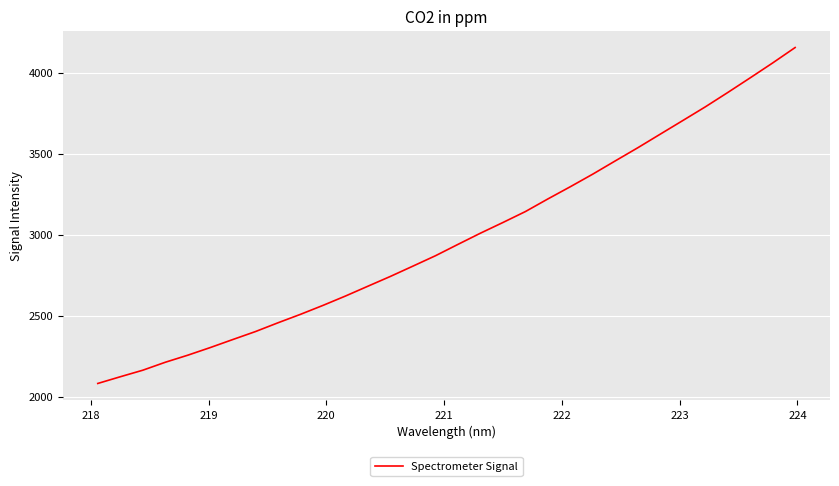

What is the greatest value displayed?

4155.7